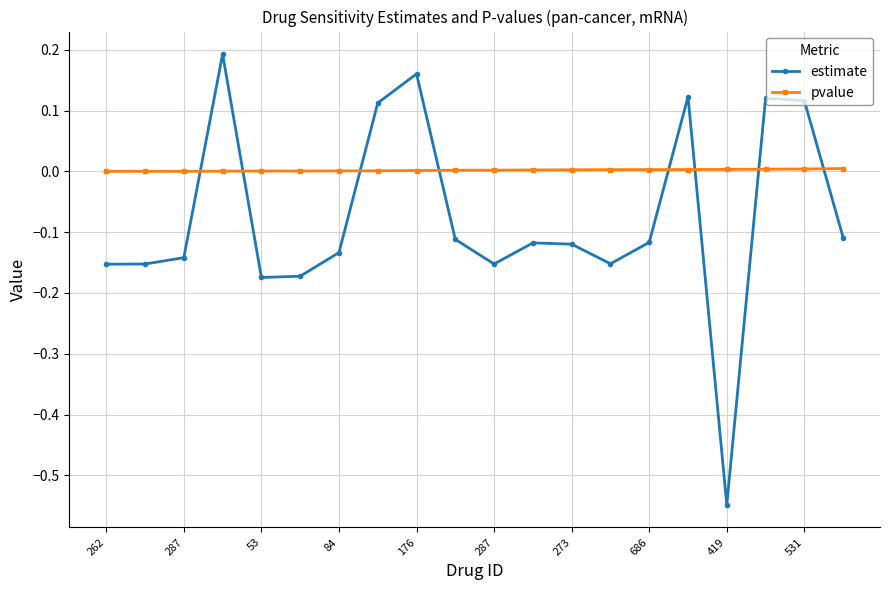

List the series in order of their peak value, highest first.

estimate, pvalue